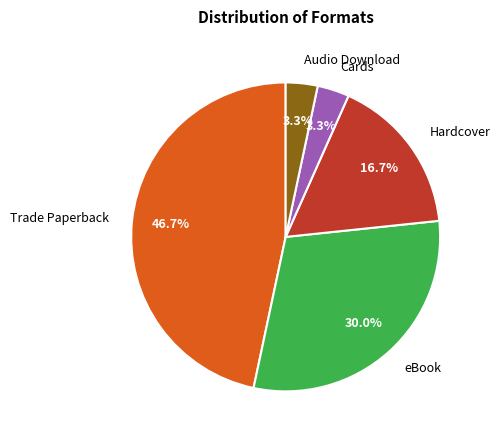

Is it true that Hardcover is 17% of the pie?

True